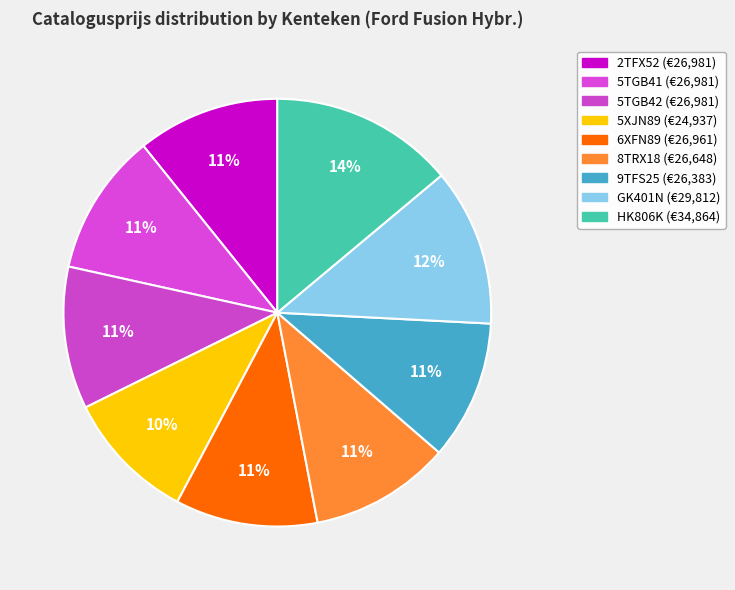

To the nearest percent, what portion does 5TGB42 represent?

11%